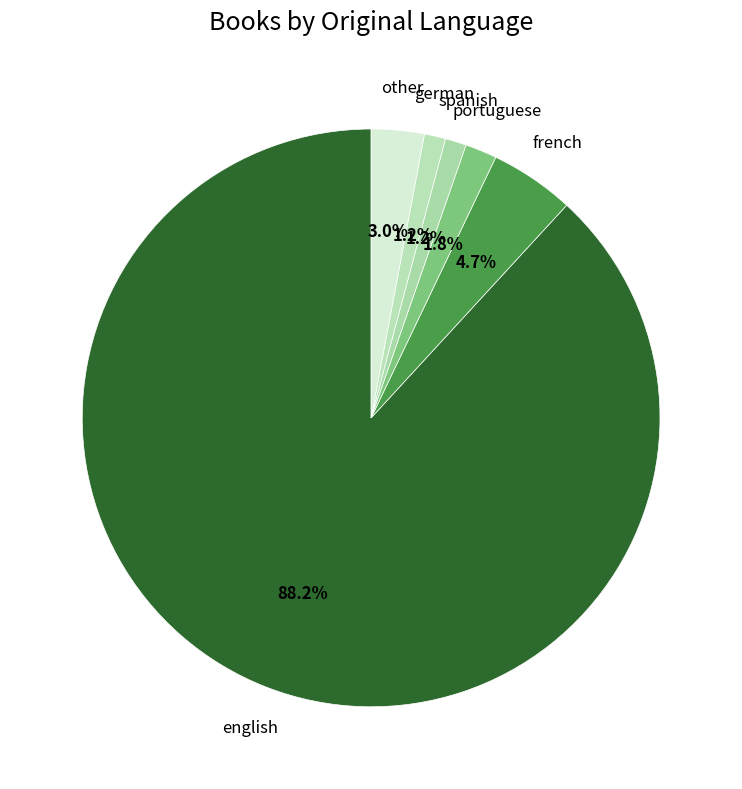

What is the majority slice?

english